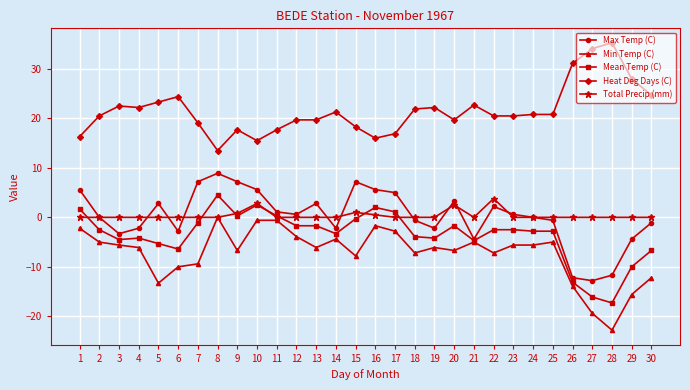

How many lines are shown in the chart?

5